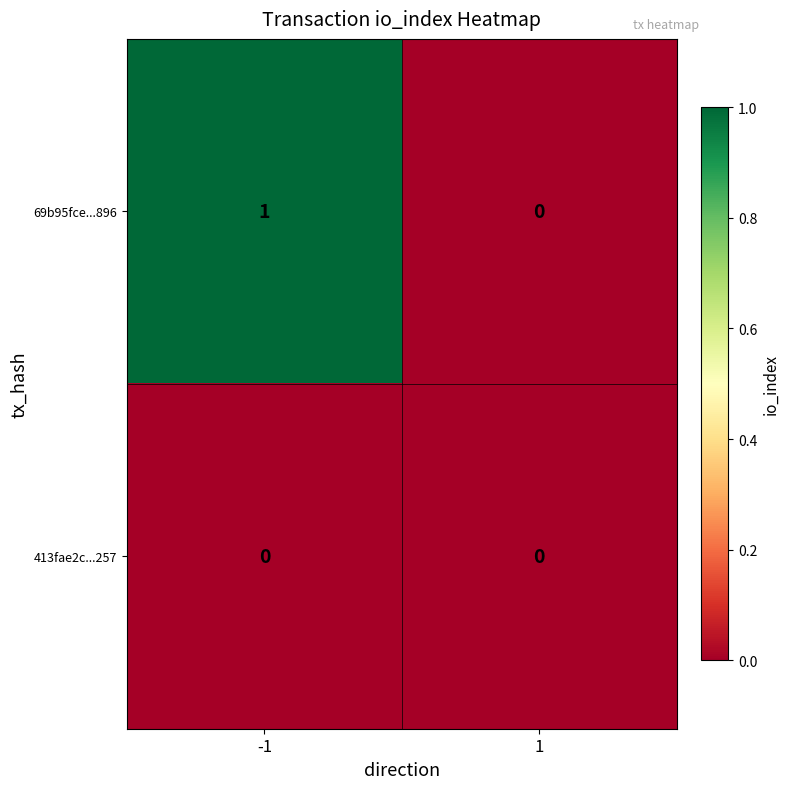

Reading left to right, transcribe all the data shown in this chart.

69b95fce...896: 1	0
413fae2c...257: 0	0